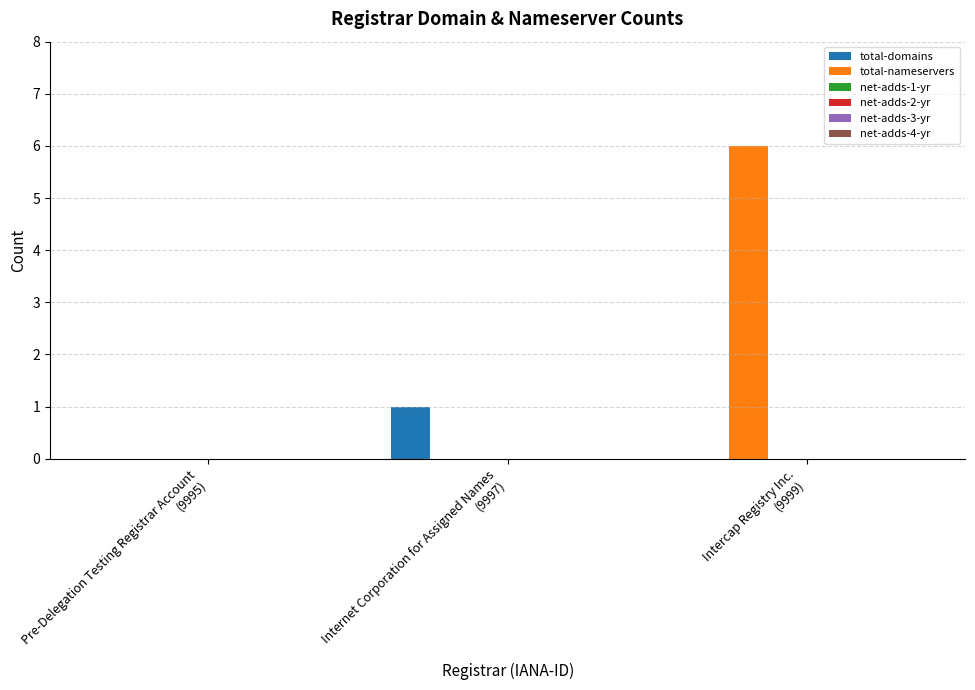

What is the greatest value displayed?

6